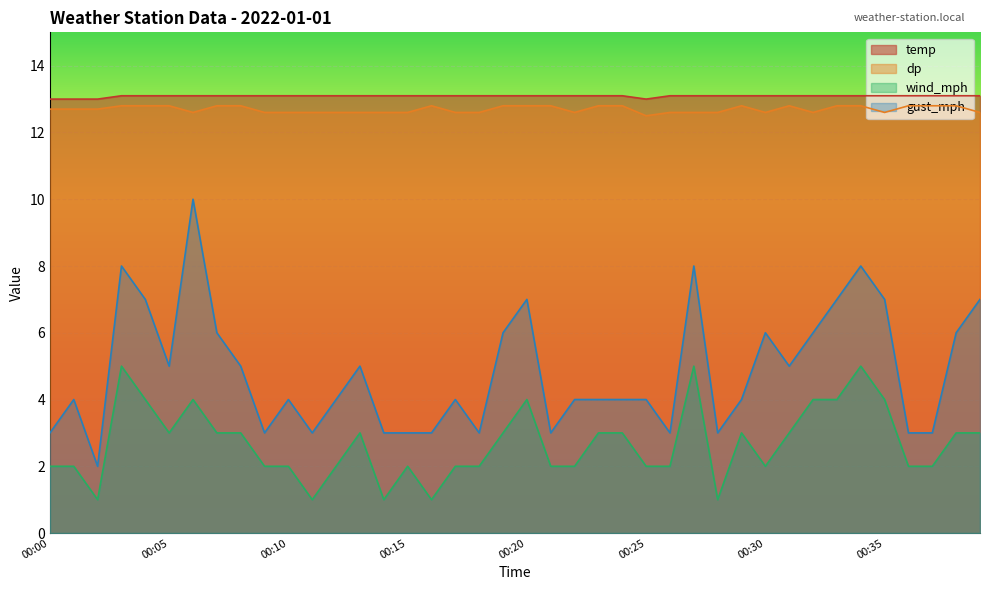

How many values in the gust_mph series are below 4?

13